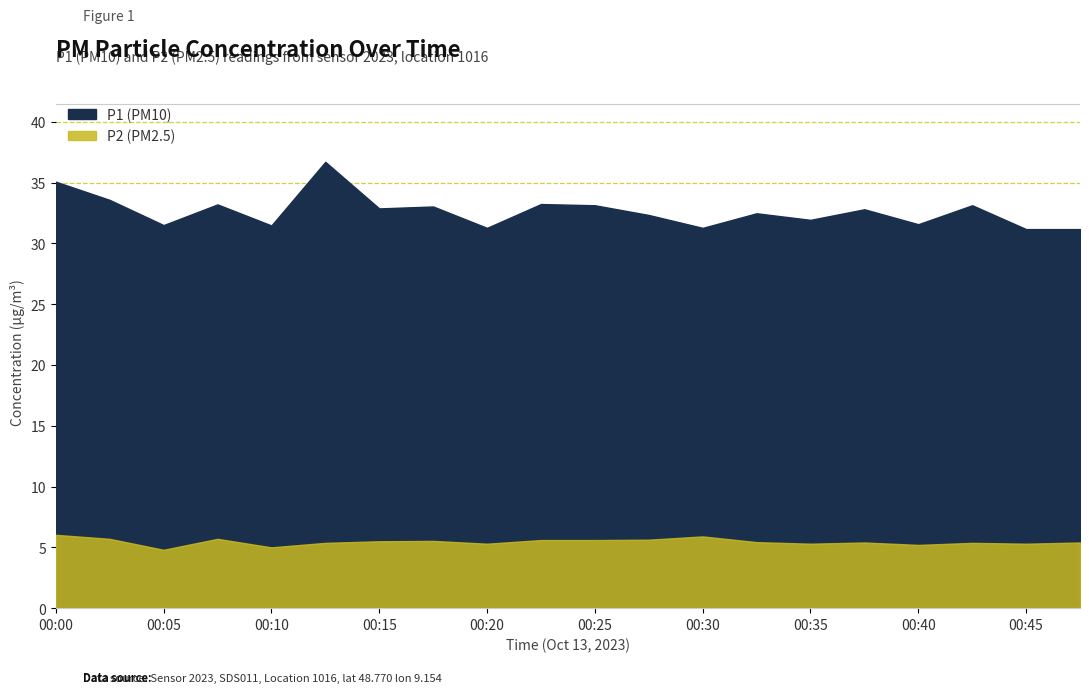

True or false: P2 and P1 intersect in this chart.

False